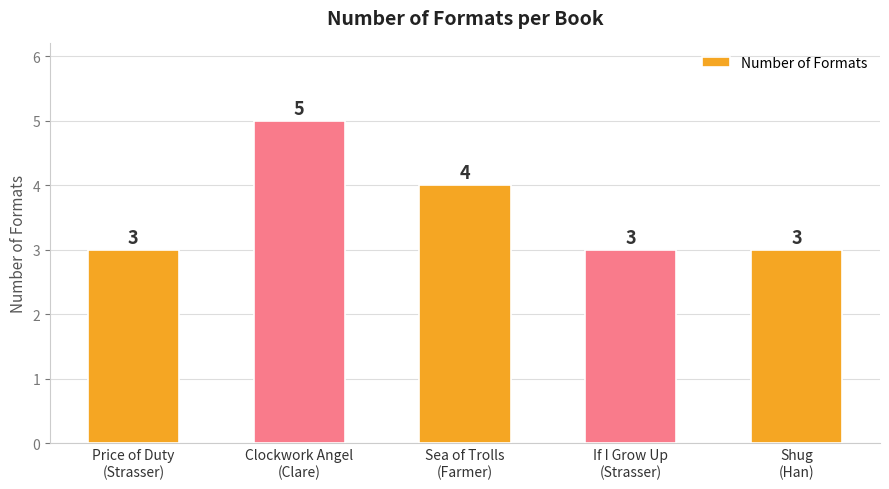

True or false: the data shows 5 at Shug
(Han).

False